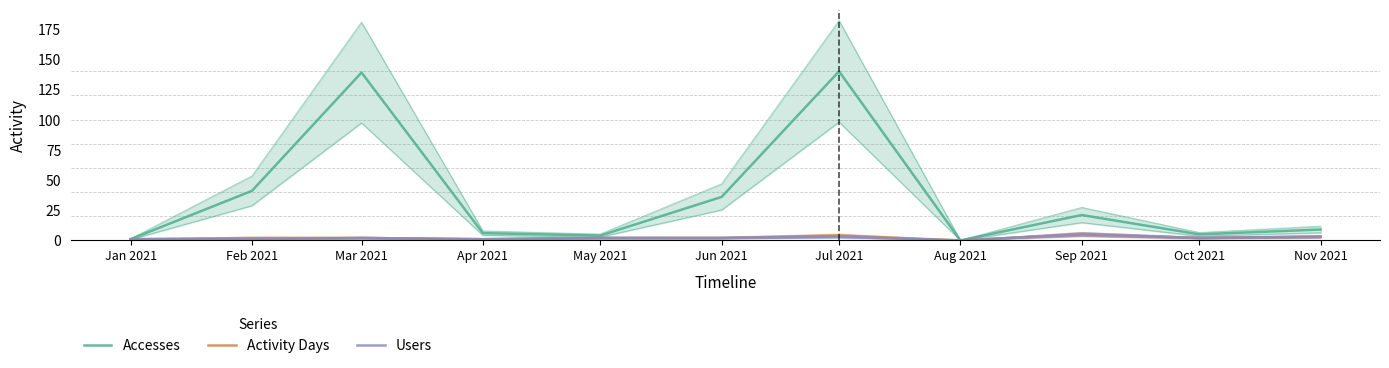

At which label does Users first exceed 2?

Jul 2021